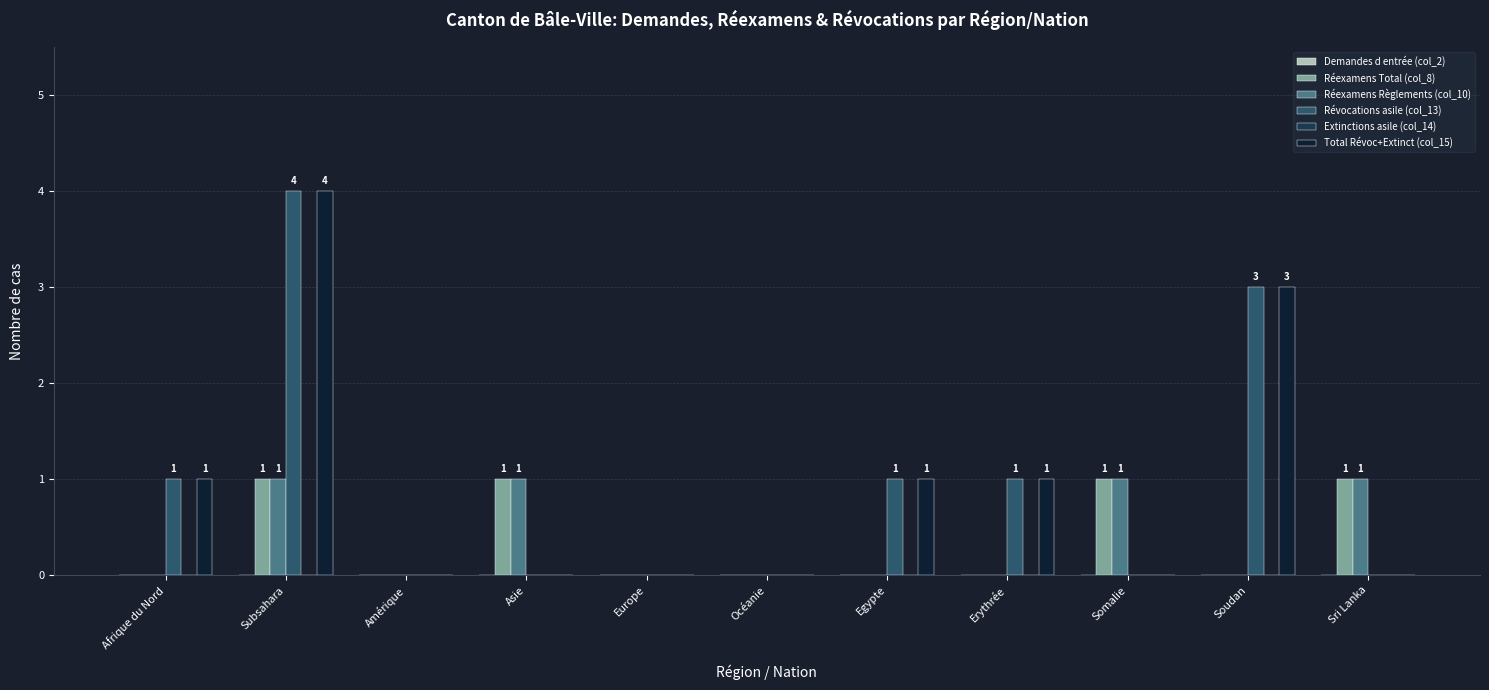

How many series are shown in this chart?

4